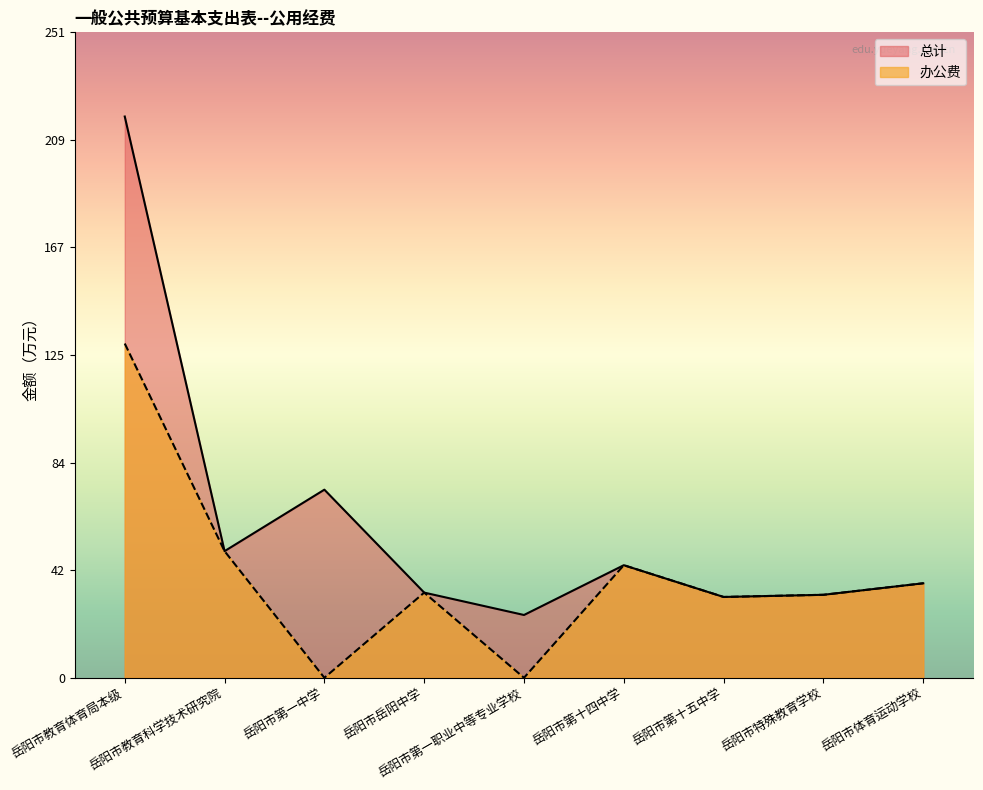

True or false: 办公费 has more than 2 points higher than both neighbors.

False